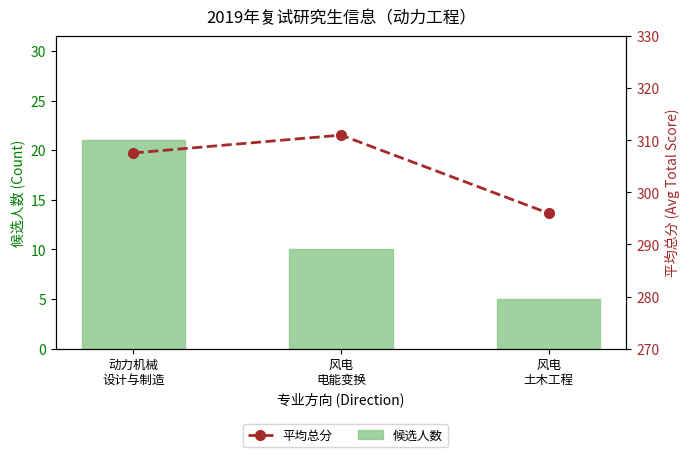

Which series has the largest total across all categories?

平均总分